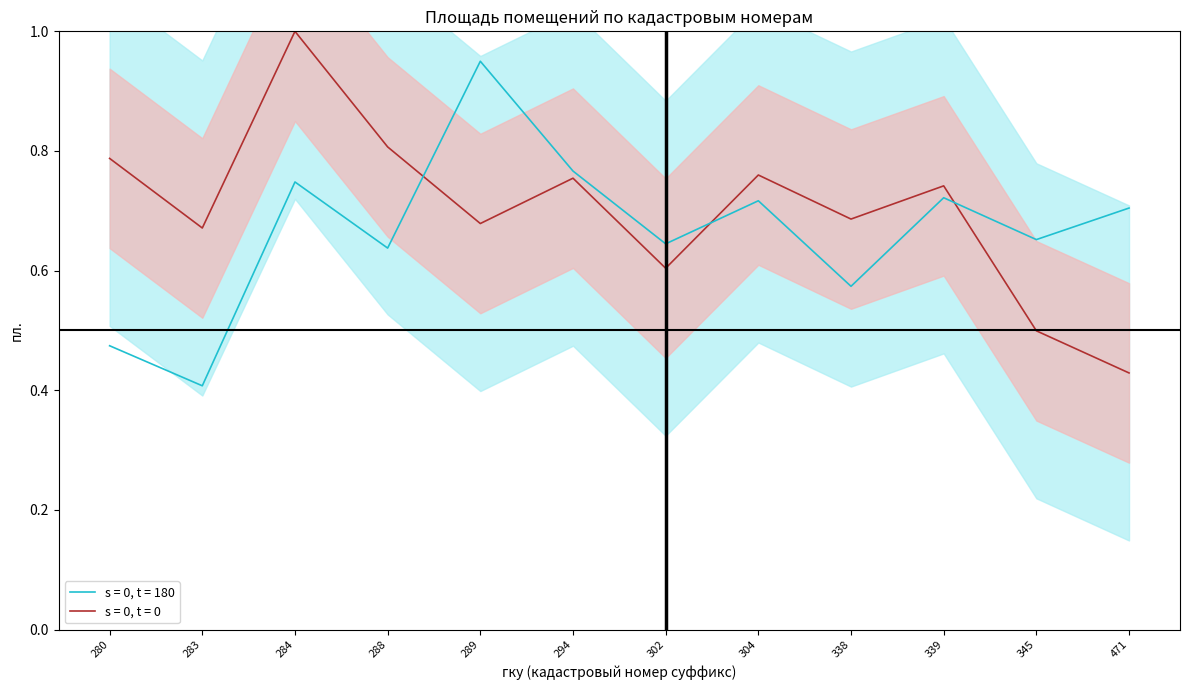

The value at 345 is 0.5. True or false?

True